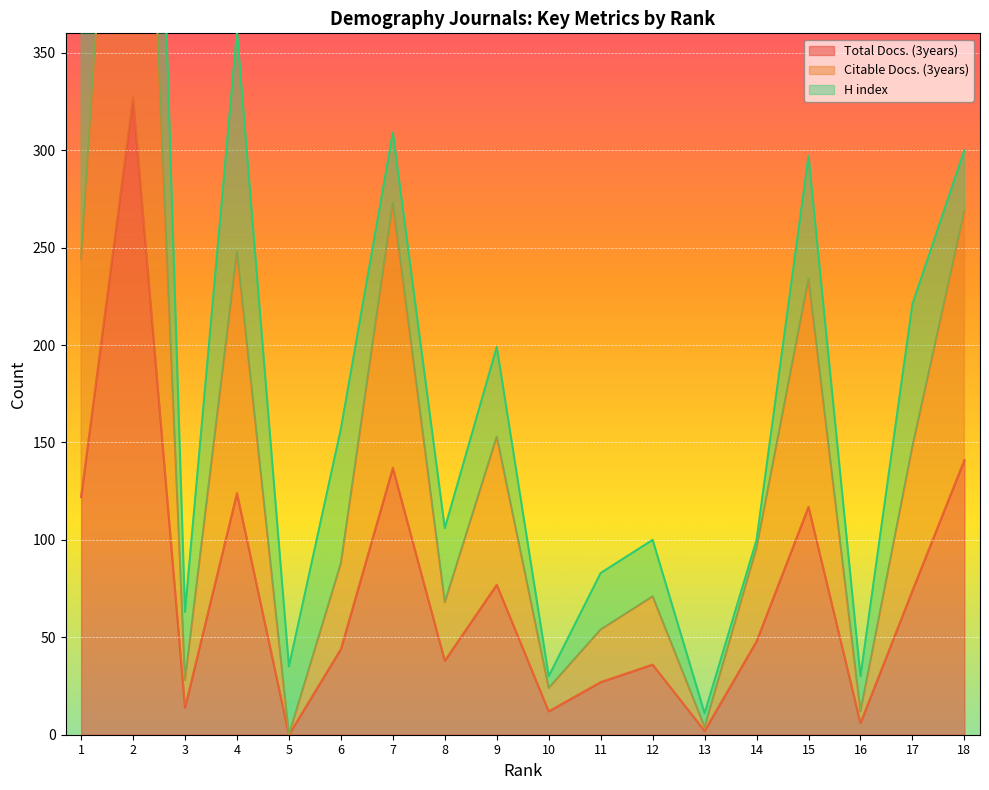

True or false: Citable Docs. (3years) has more than 0 interior local peaks.

True